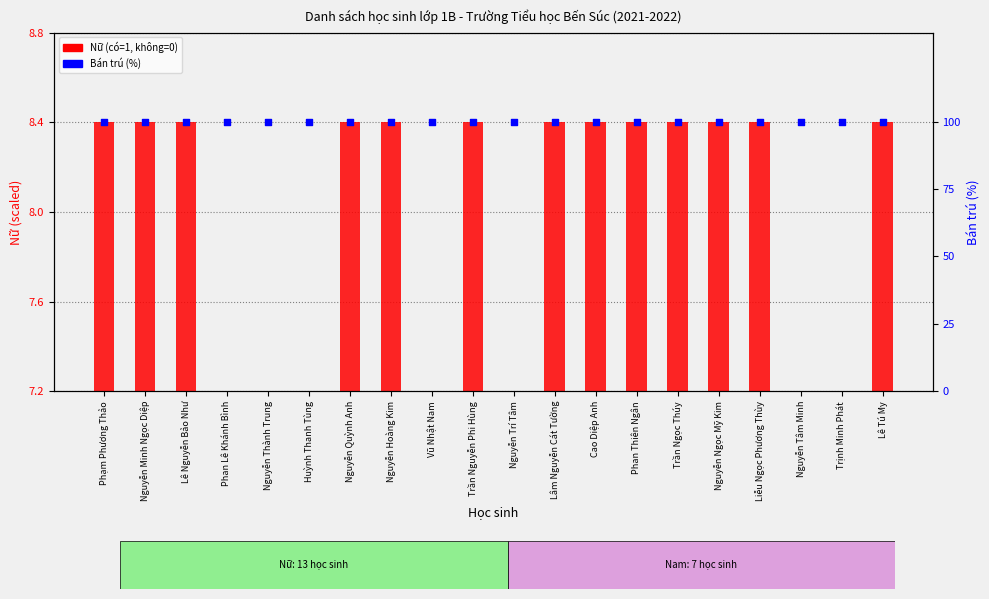

Which series has the largest Y range (max minus min)?

Nữ (có/không)